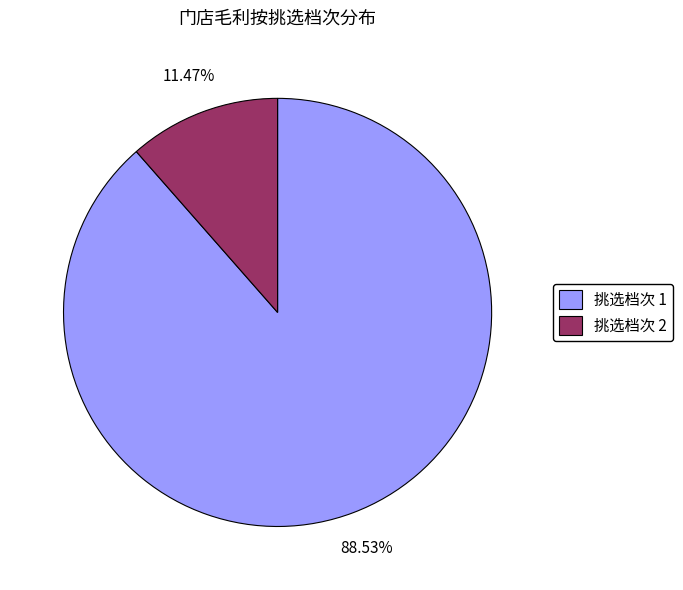

What is the smallest slice in the pie chart?

挑选档次 2